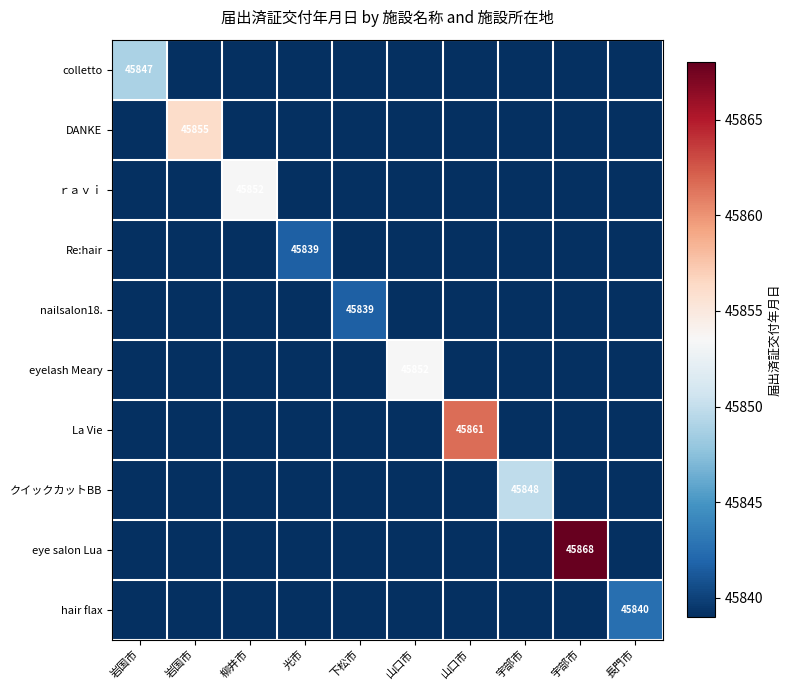

List the labels in order of eye salon Lua value, smallest first.

岩国市, 岩国市, 柳井市, 光市, 下松市, 山口市, 山口市, 宇部市, 長門市, 宇部市